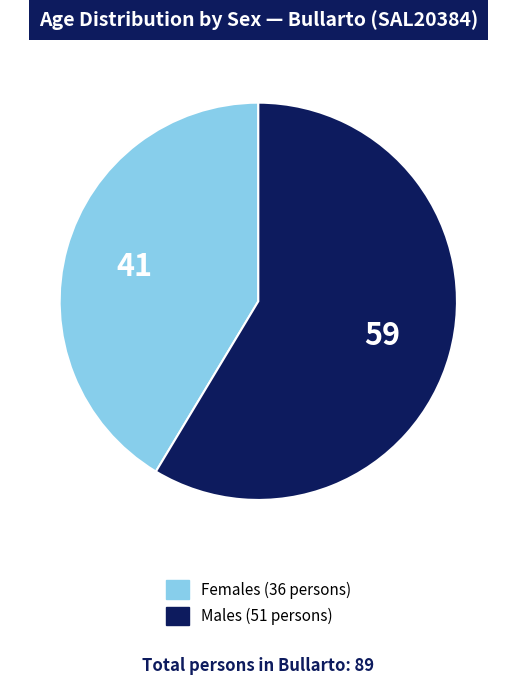

Count the number of slices in the pie.

2